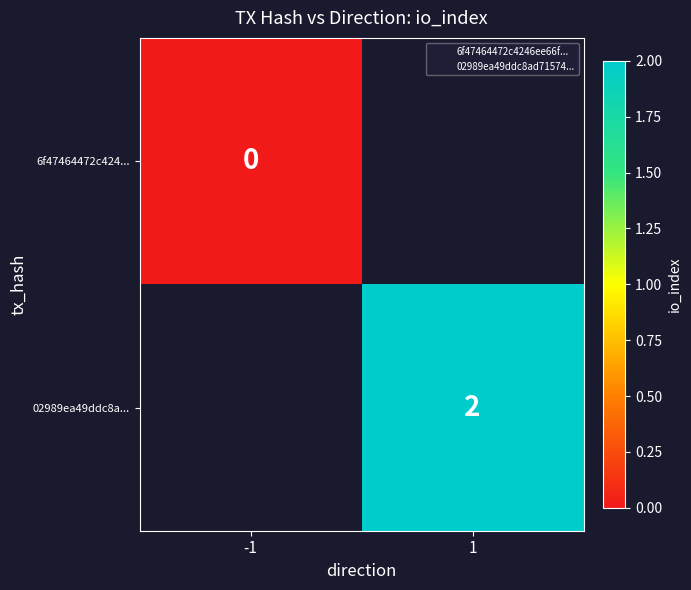

Is it true that 6f47464472c424... equals 0.0 at -1?

True